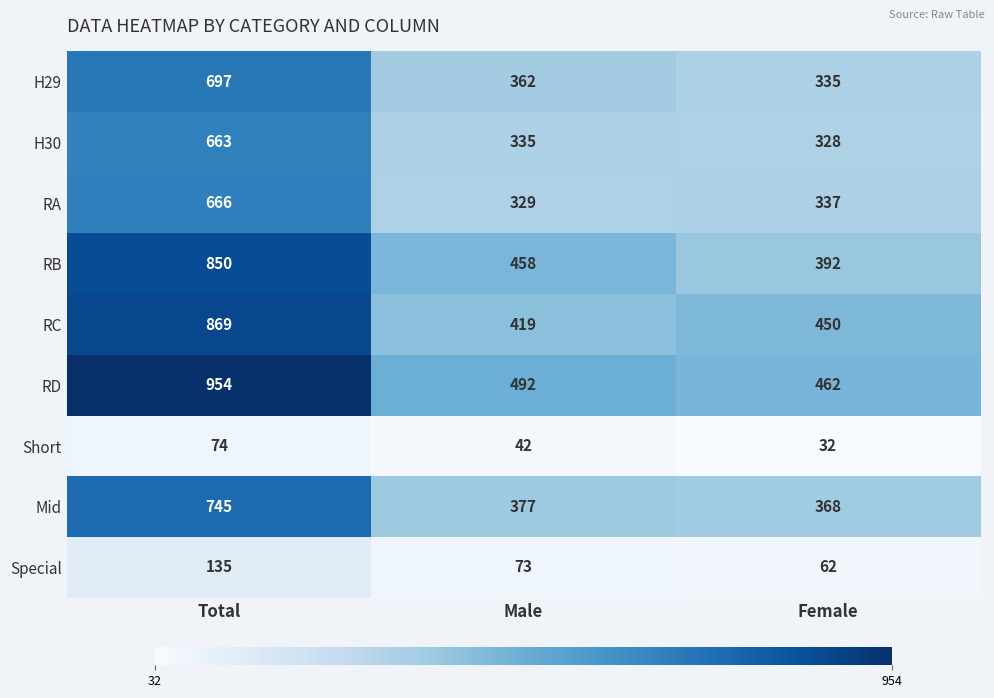

What is the difference between the highest and lowest values at Female?

430